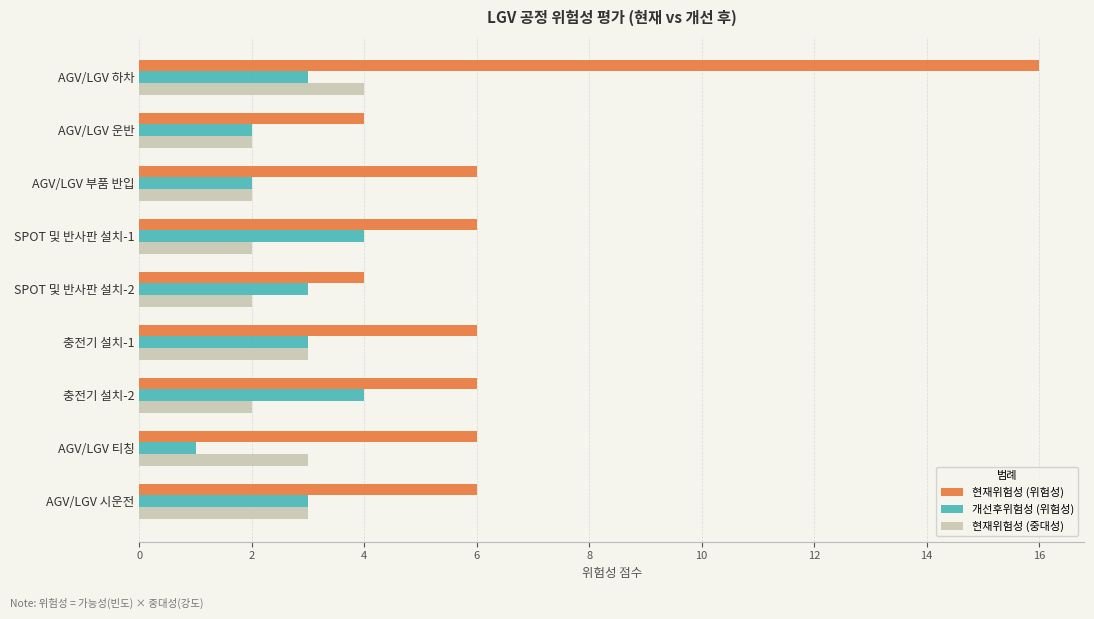

The value of 개선후위험성 (위험성) at AGV/LGV 티칭 is 2. True or false?

False